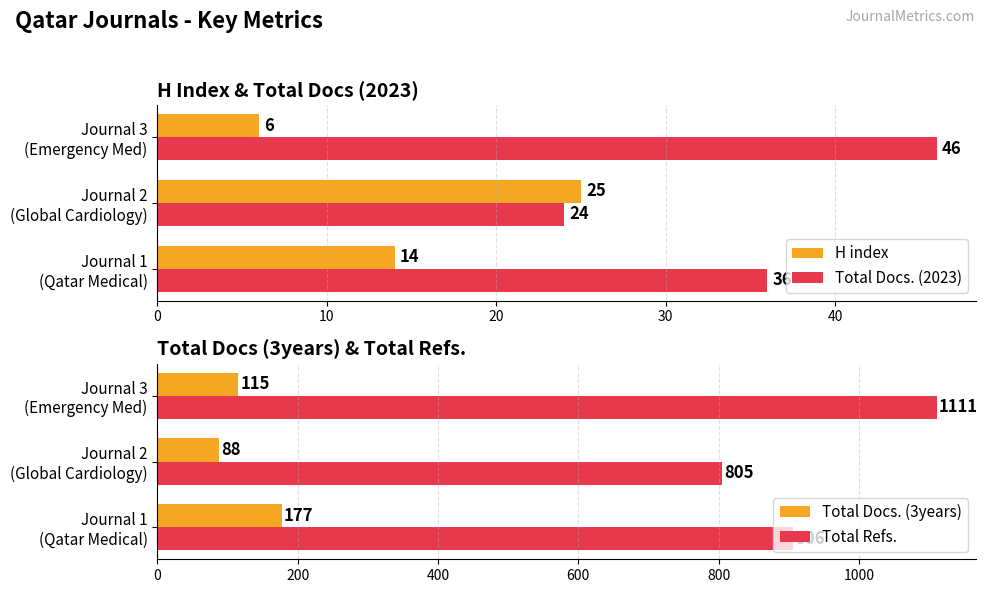

Which series changed the most between 0 and 20?

Total Refs.